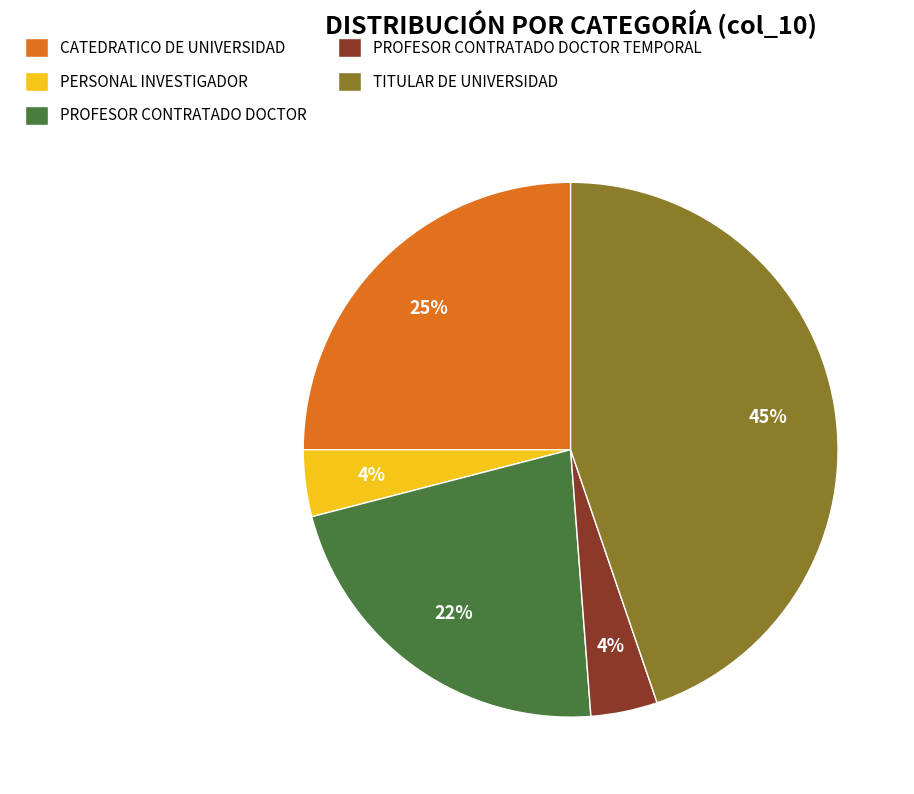

Combined, do PROFESOR CONTRATADO DOCTOR and CATEDRATICO DE UNIVERSIDAD account for over 50%?

No